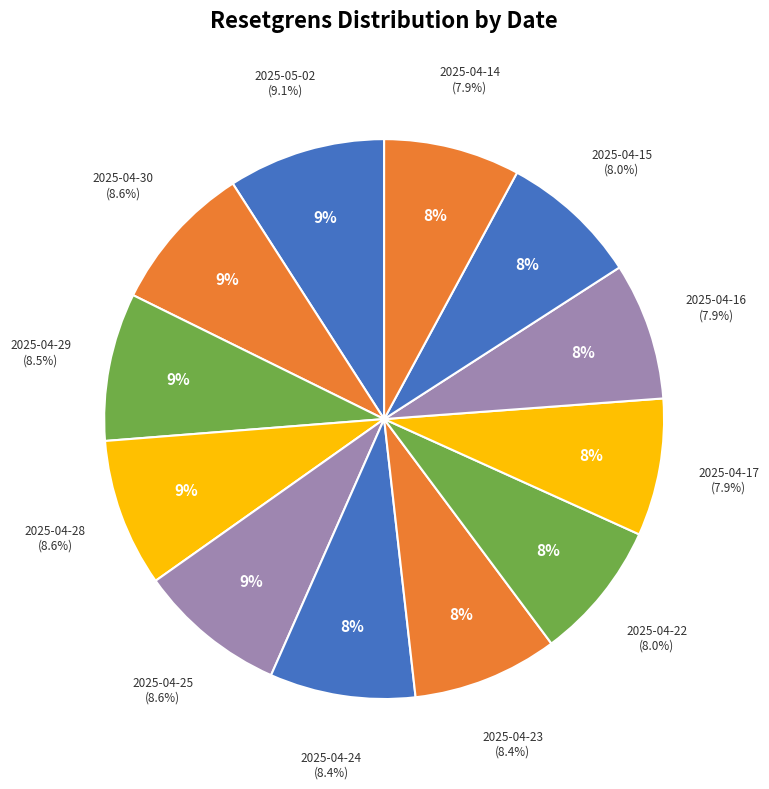

Approximately how many times larger is the value at 2025-04-22 compared to 2025-04-17?

1.0